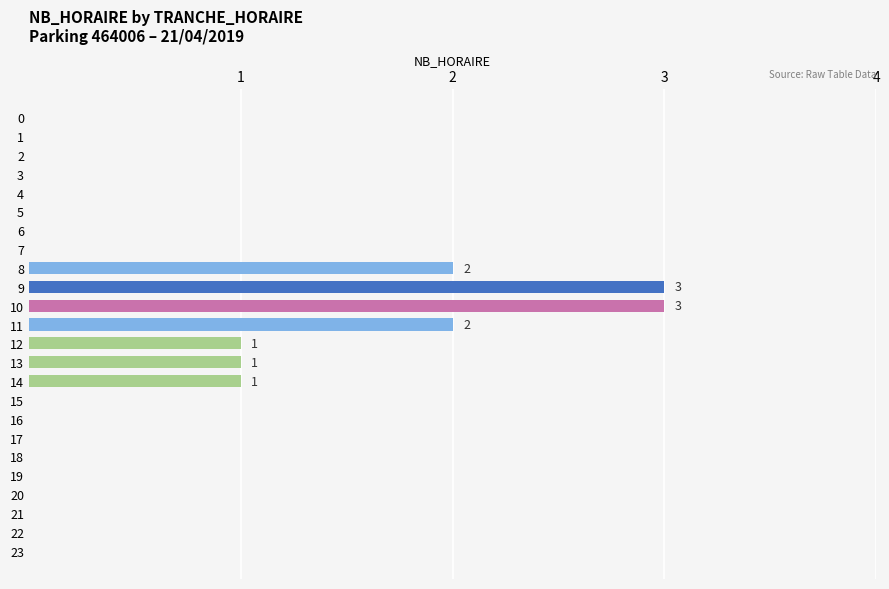

The value at 21 is -2. True or false?

False